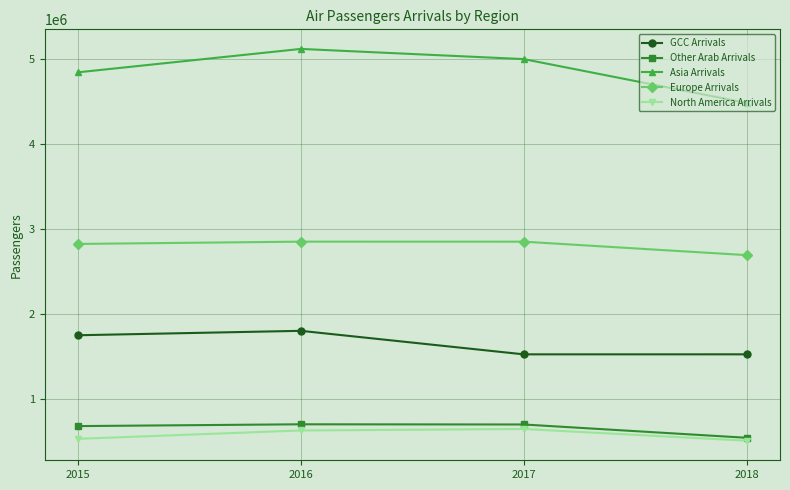

At which category is the sum across all series the highest?

2016